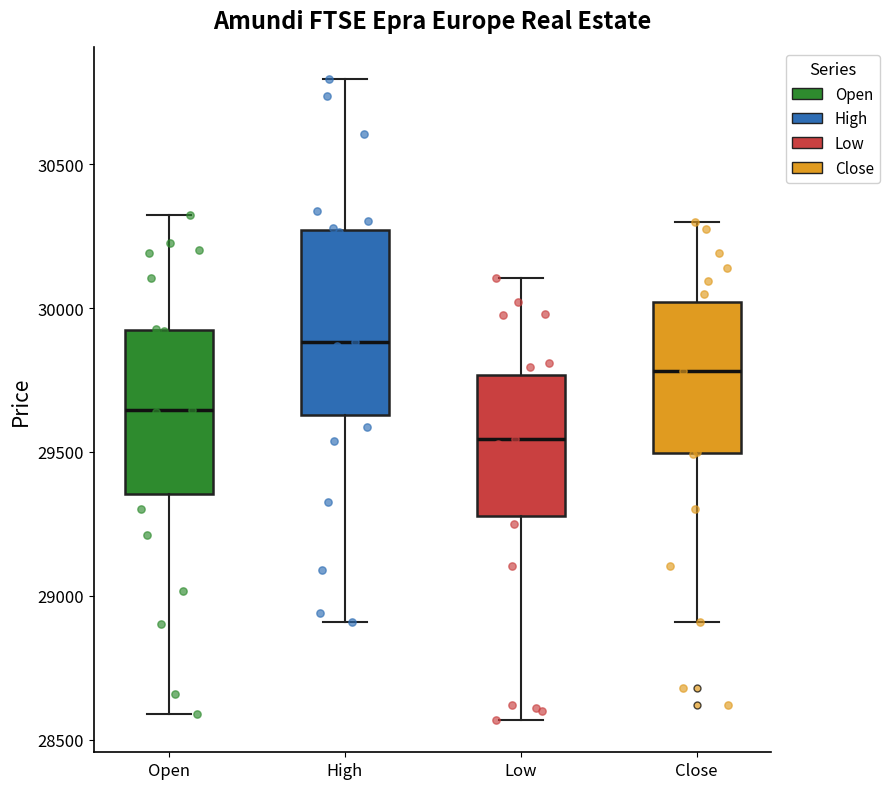

Which box's median line is the lowest?

Low